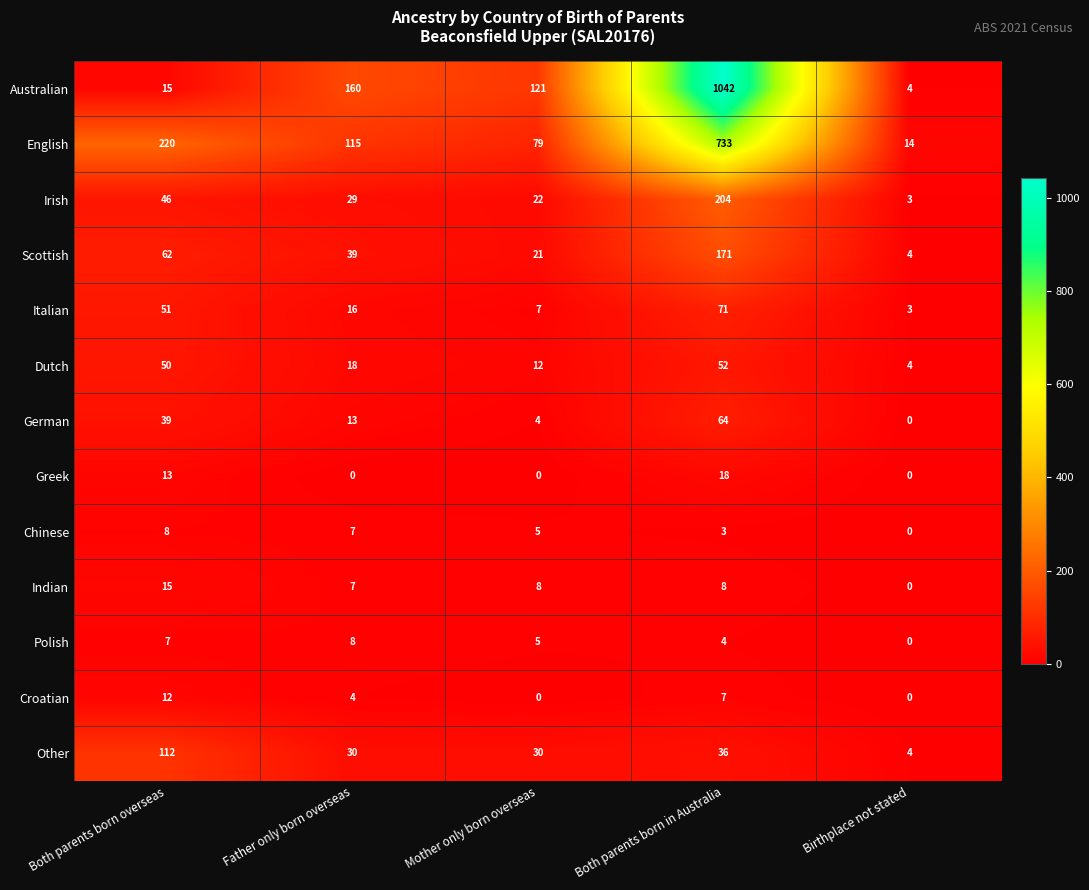

Rank the categories by Chinese value from lowest to highest.

Birthplace not stated, Both parents born in Australia, Mother only born overseas, Father only born overseas, Both parents born overseas